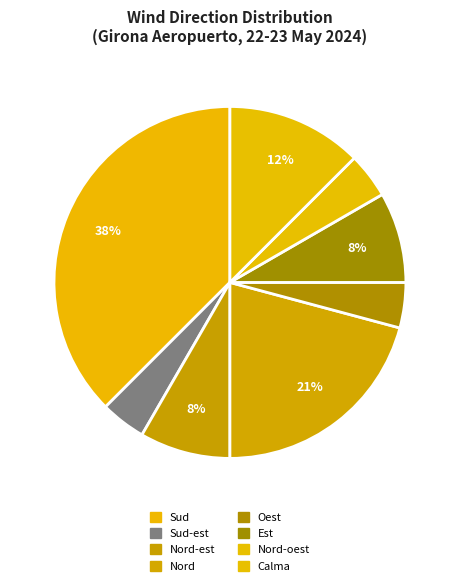

Is it true that Nord-est is 3% of the pie?

True